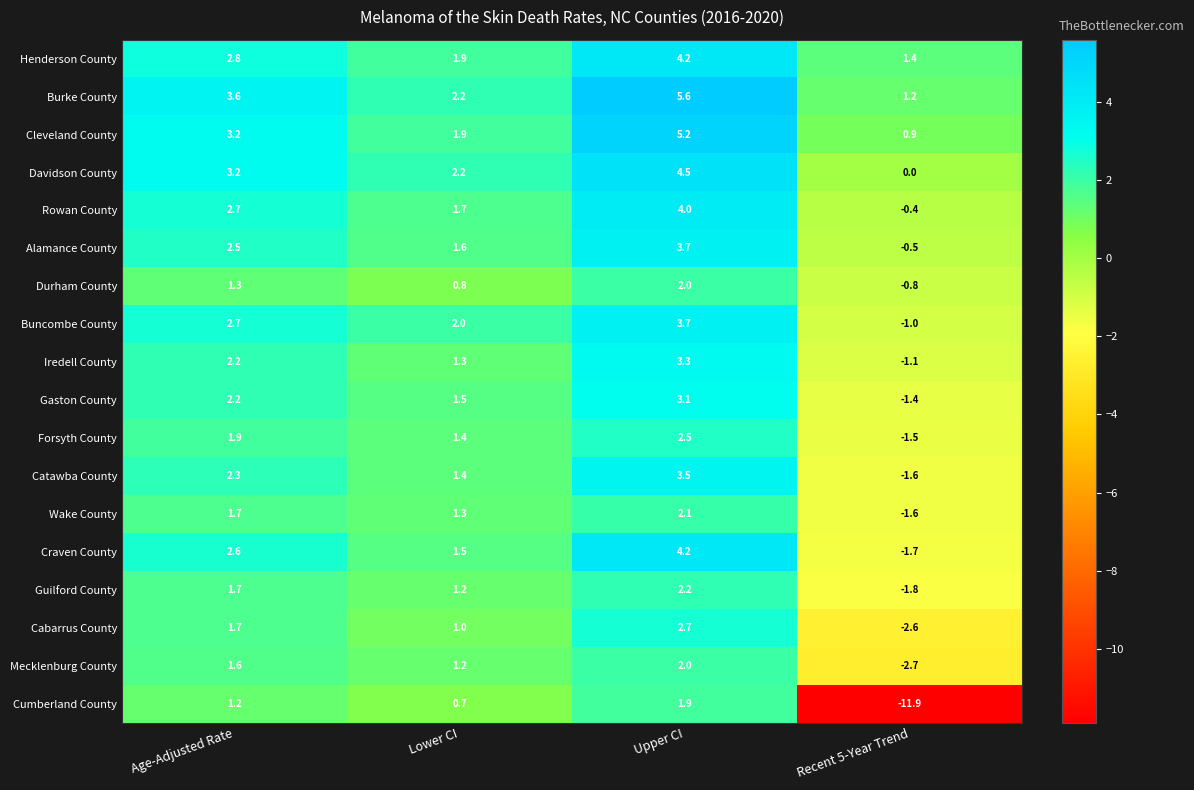

Which series changed the most between Lower CI and Recent 5-Year Trend?

Cumberland County